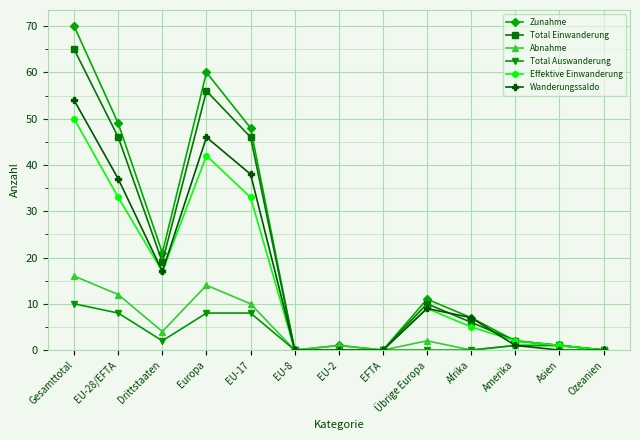

At how many categories does at least one series exceed 43?

4